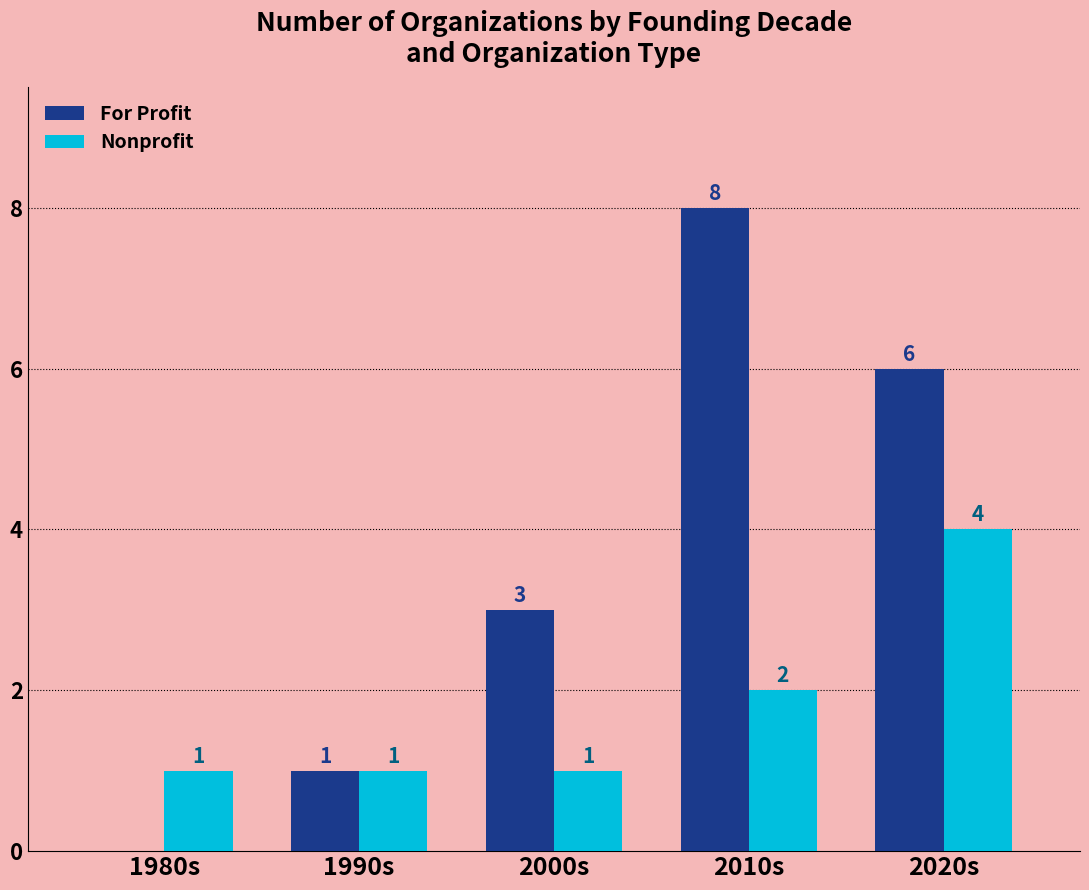

What is the sum of the Nonprofit values at 2020s and 2000s?

5